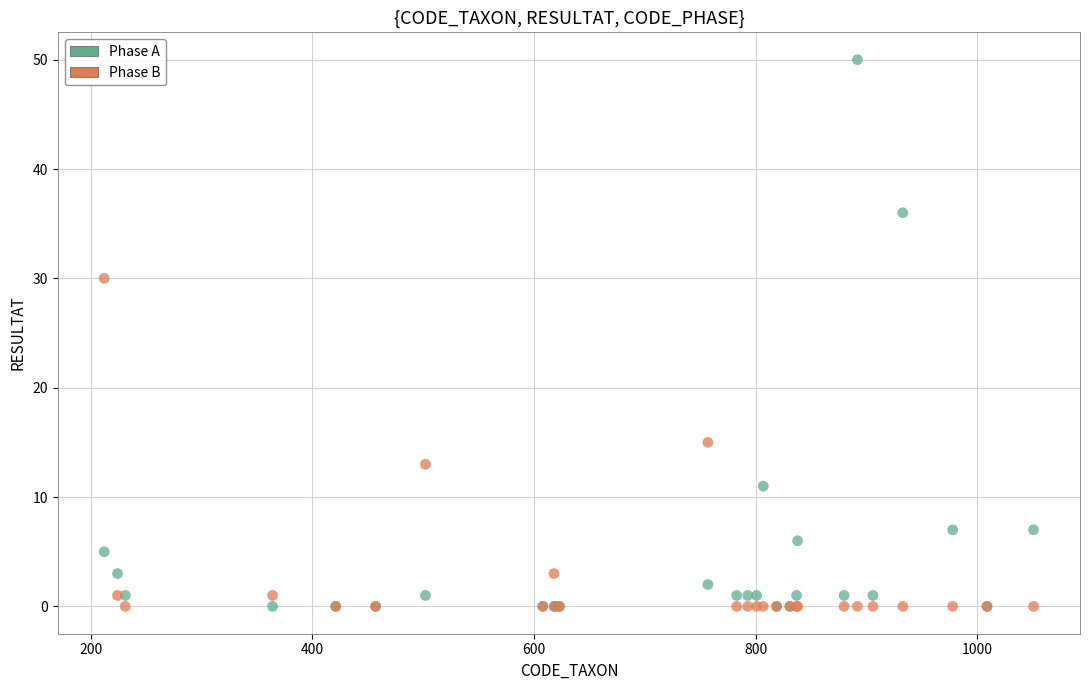

Across all series, what Y value is closest to 25?

30